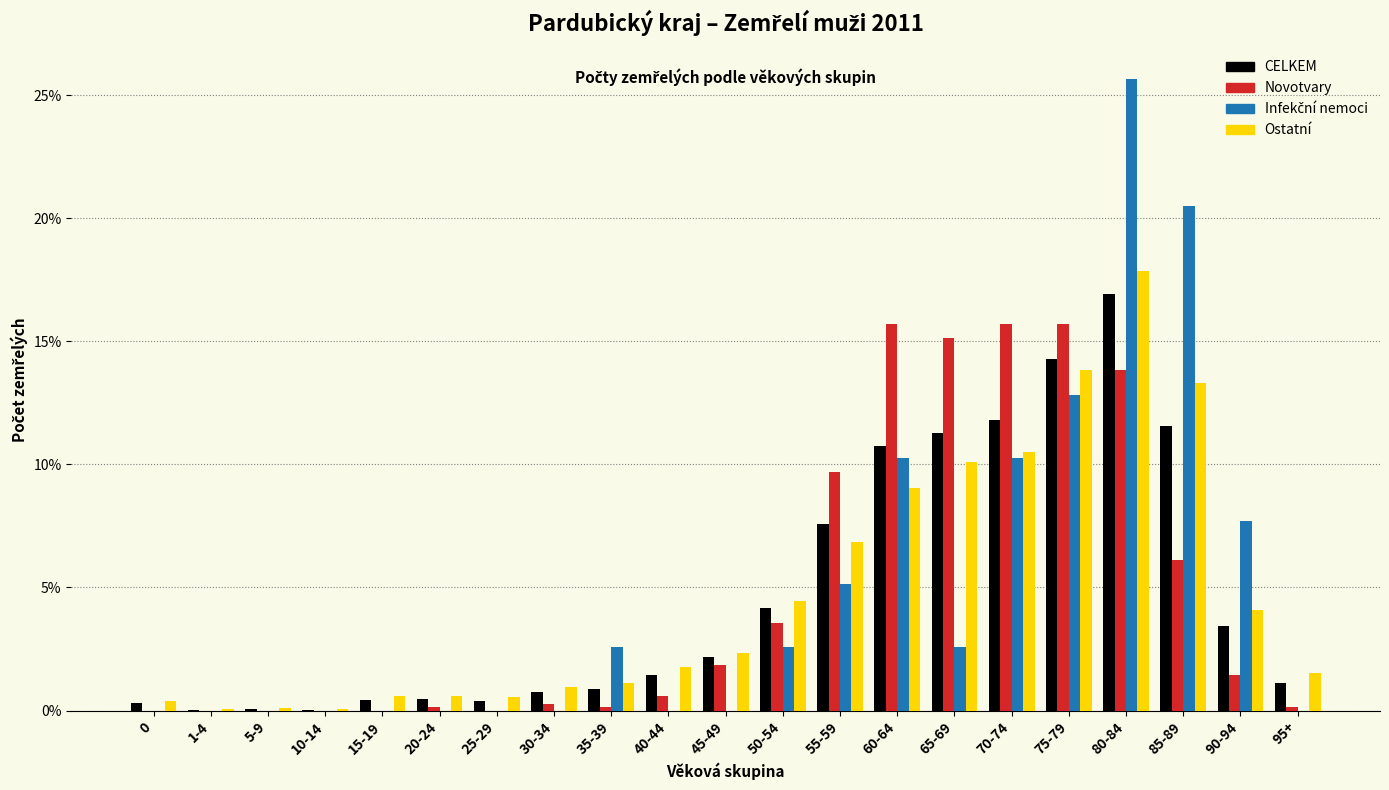

Is the value of Ostatní at 70-74 greater than the value of Novotvary at 65-69?

No